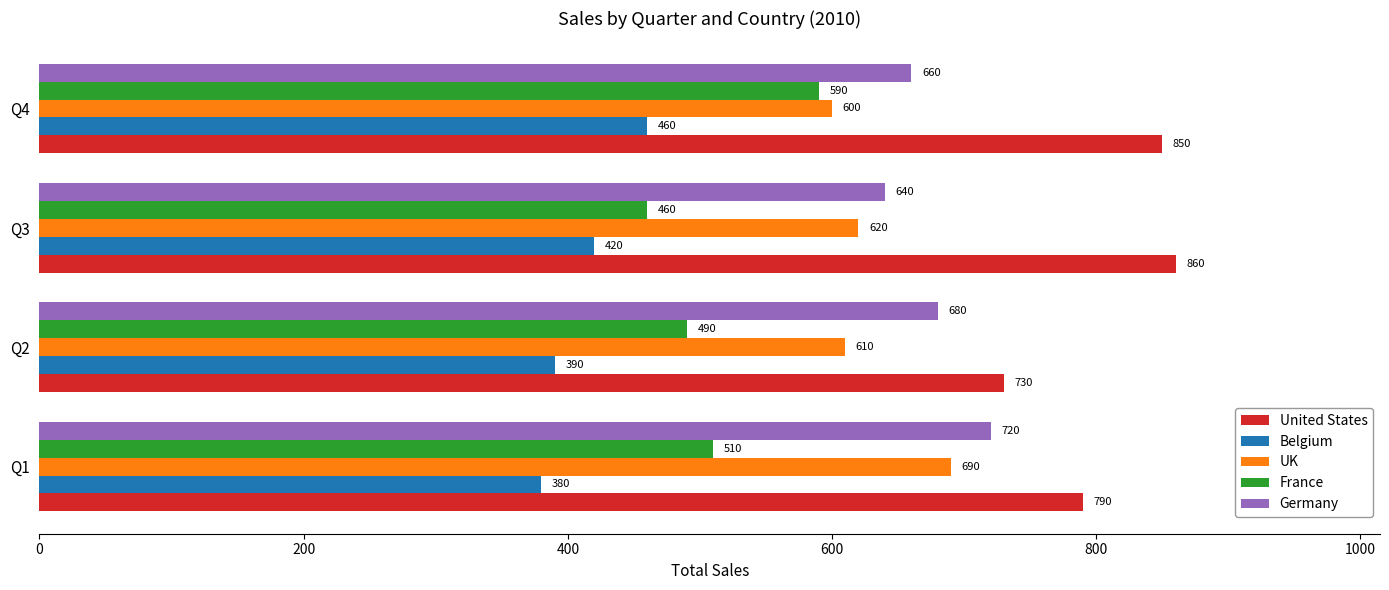

What is the sum of the France values at Q2 and Q3?

950